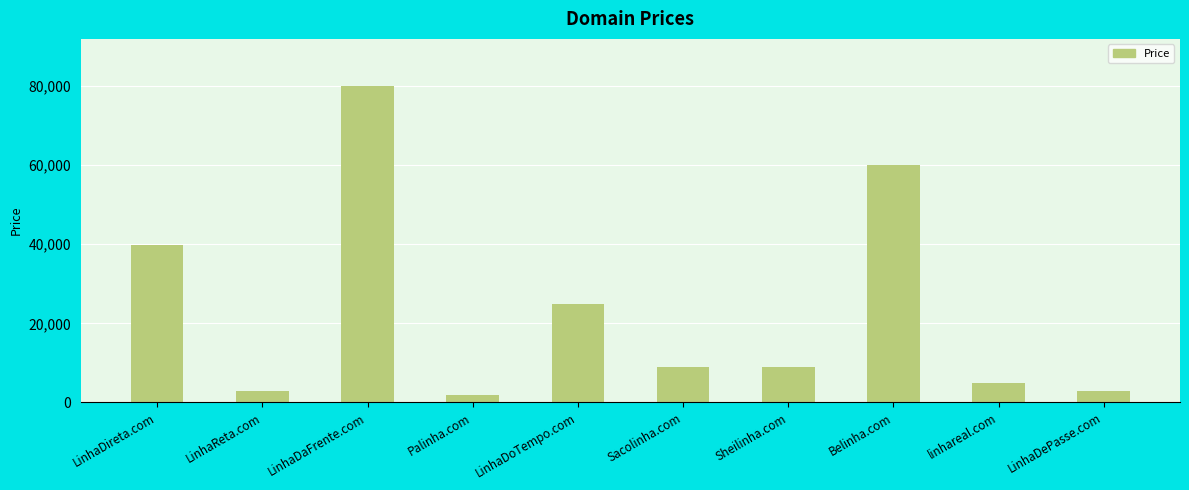

What is the change in value from Sheilinha.com to LinhaDePasse.com?

-6000